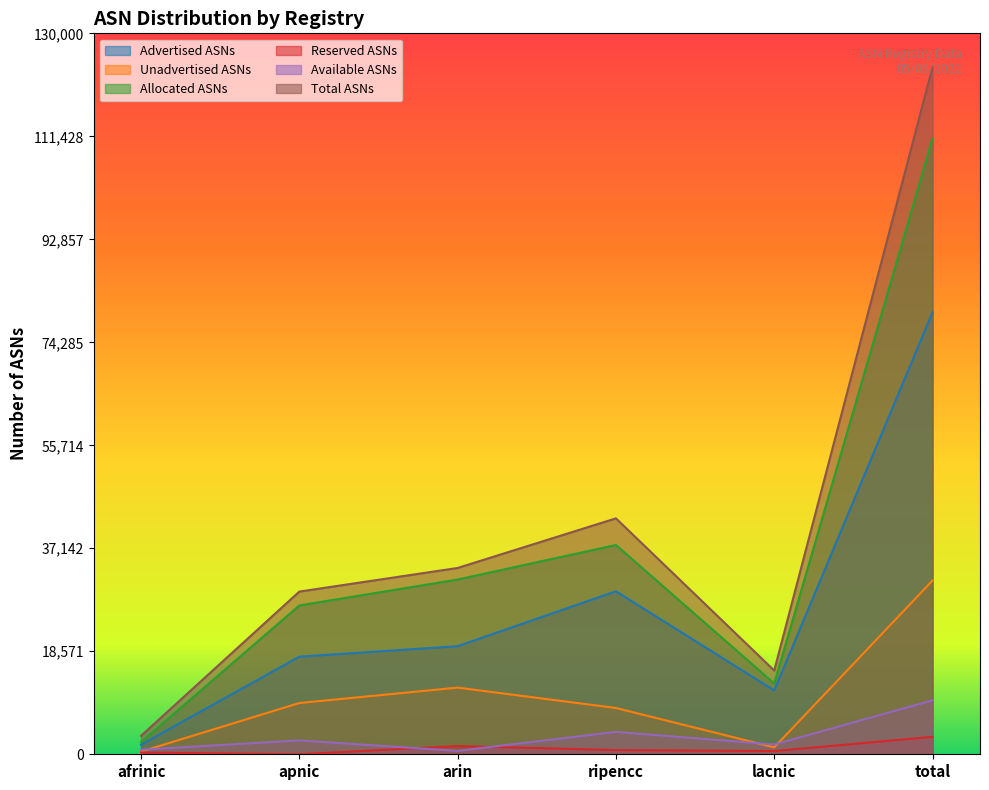

How many interior local peaks does the Allocated ASNs series have?

1